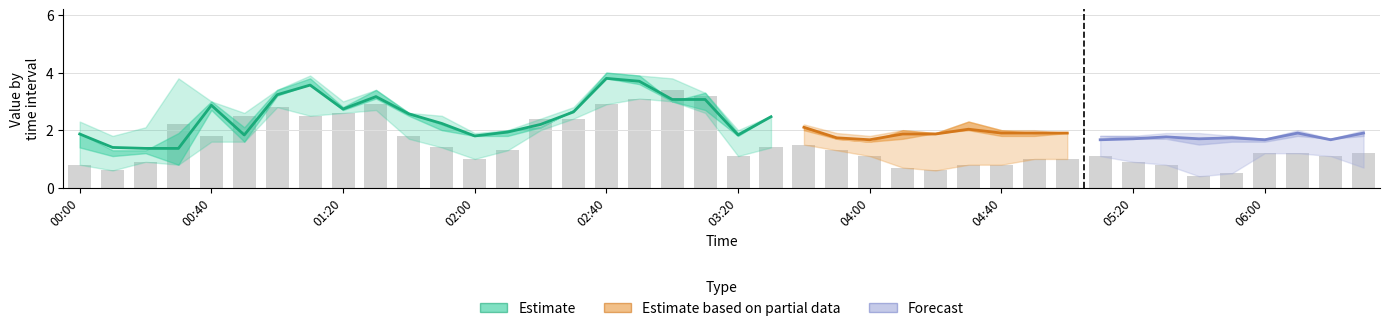

How many data points does each series have?

40